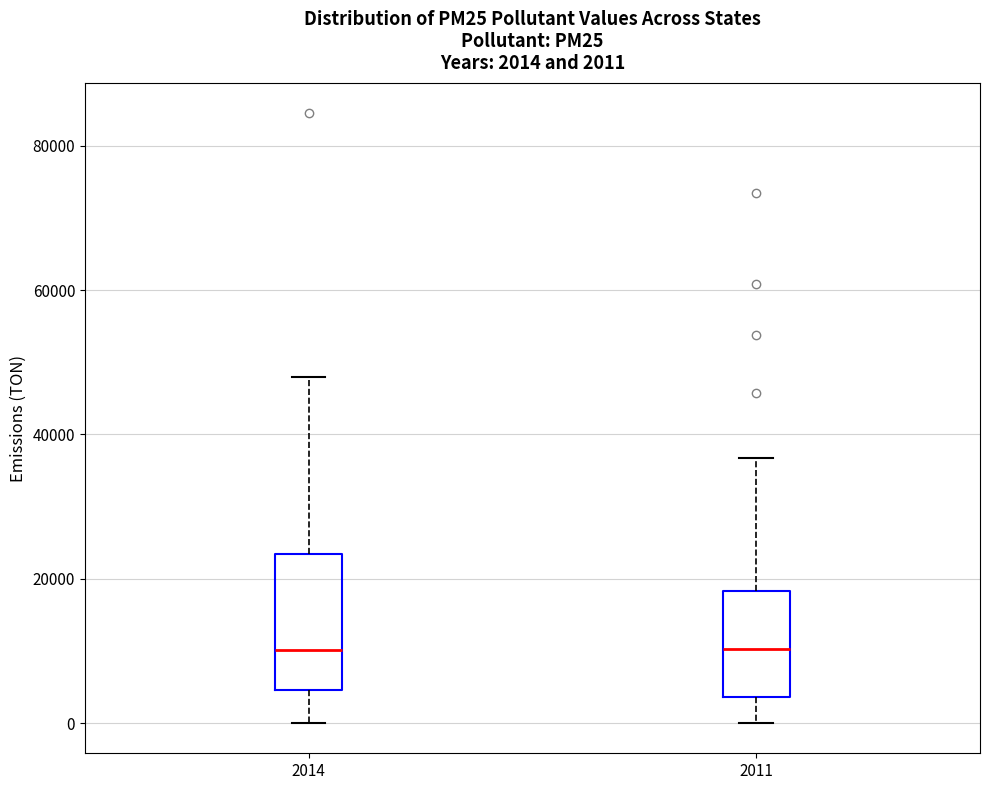

Comparing the boxes themselves (not the whiskers), which one is the tallest?

2014